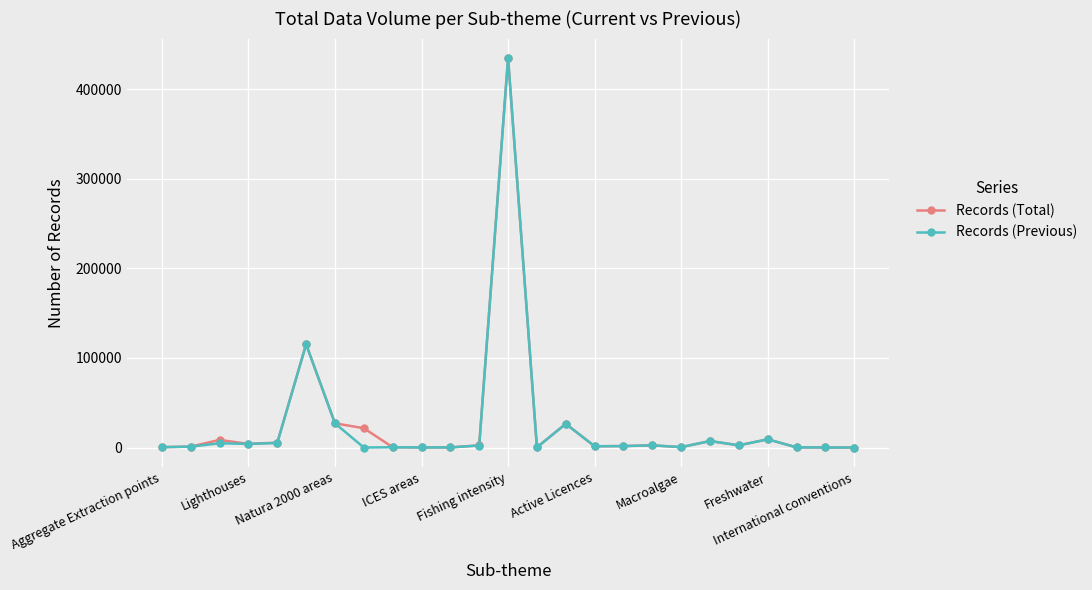

What is the maximum value shown in the chart?

435035